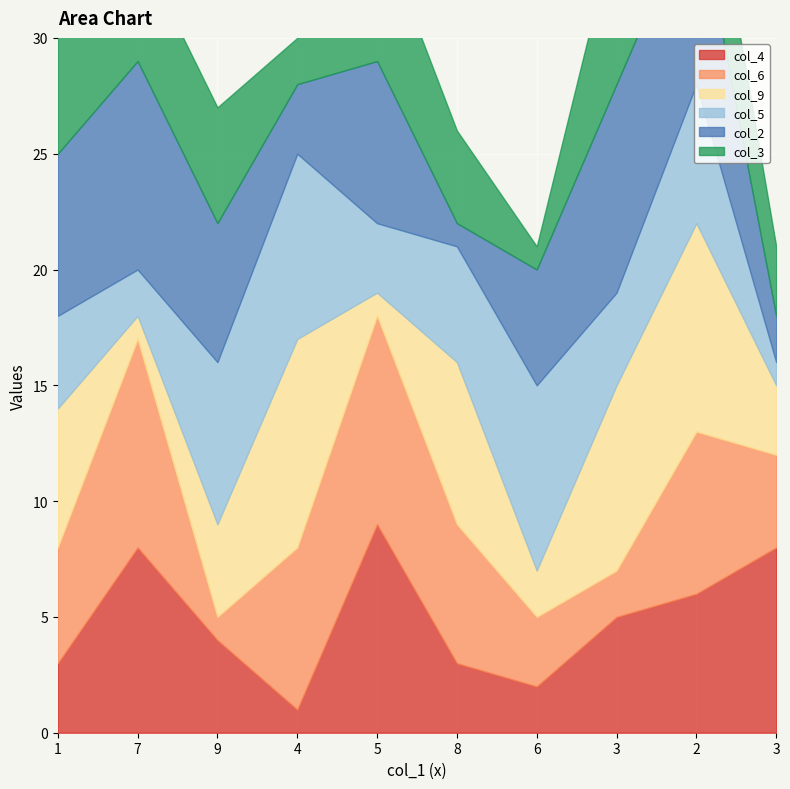

At which label does col_6 first exceed 6?

7